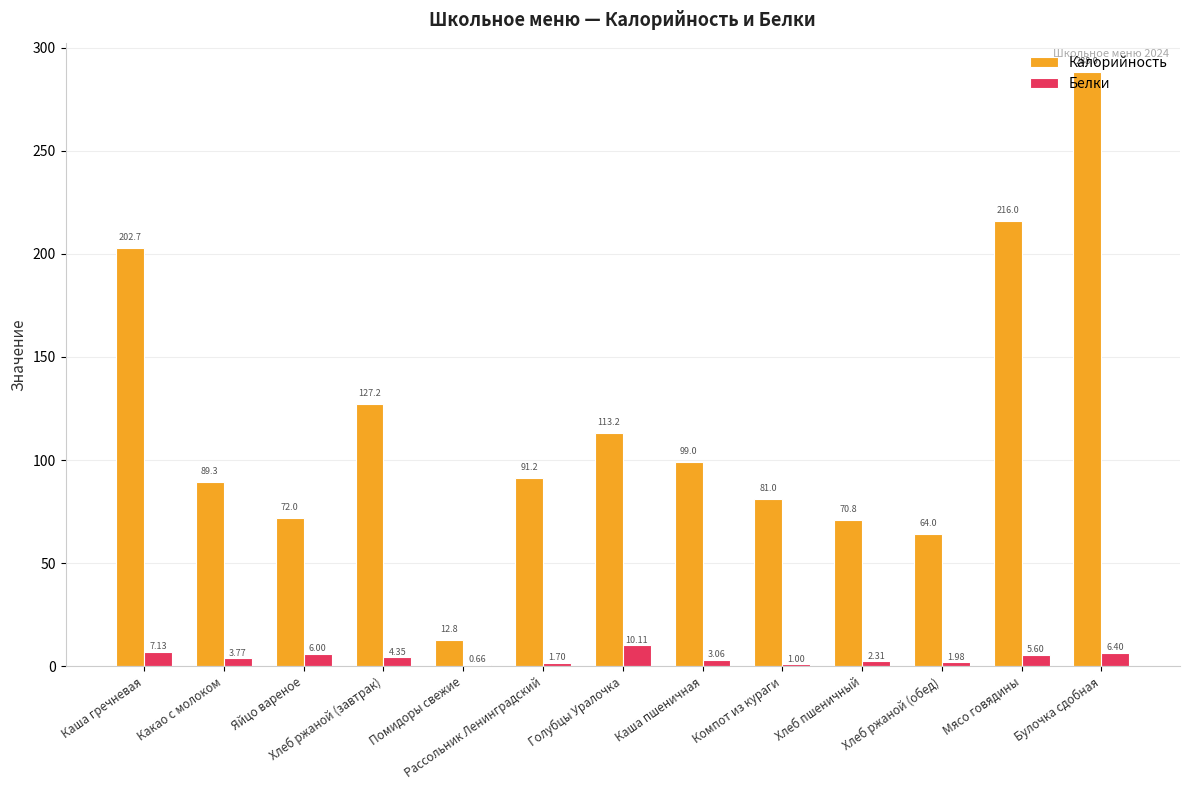

What is the highest value of the Белки series?

10.1